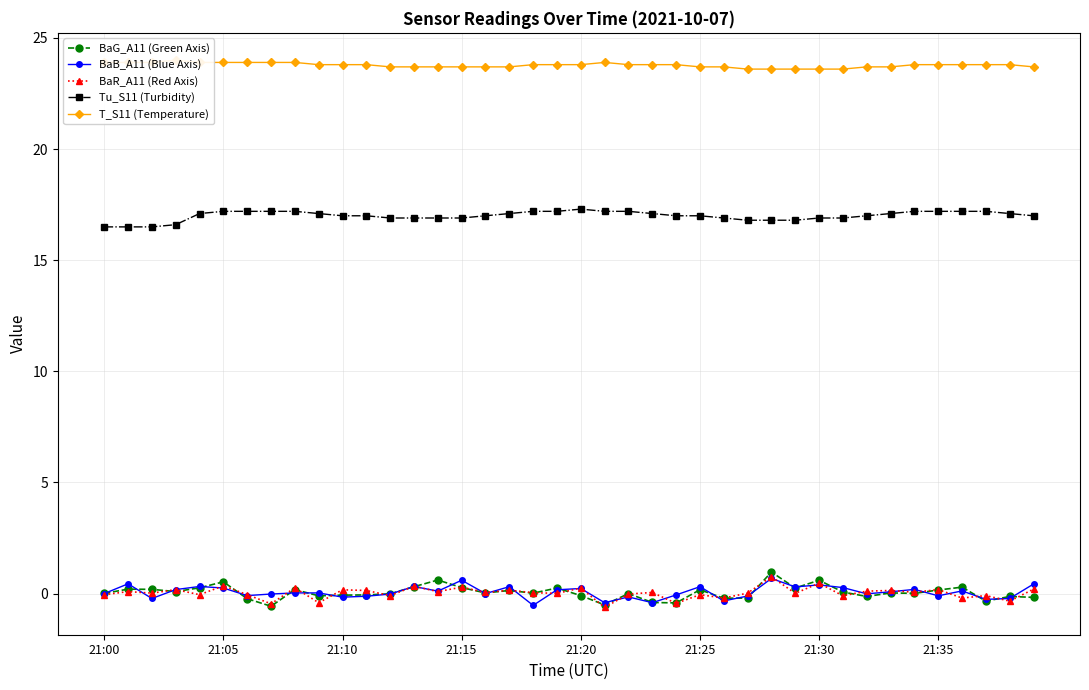

What is the maximum value for BaG_A11 (Green Axis)?

1.0